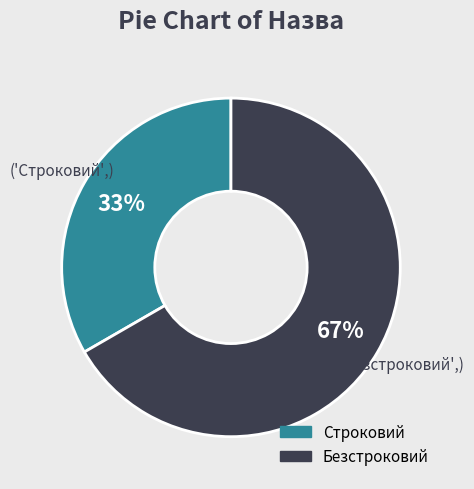

Count the number of slices in the pie.

2